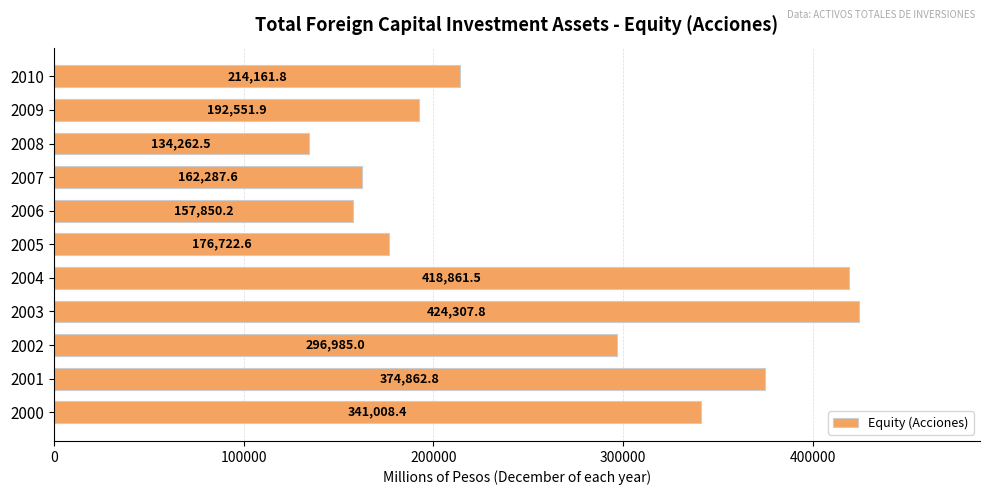

What is the average value?

263078.4